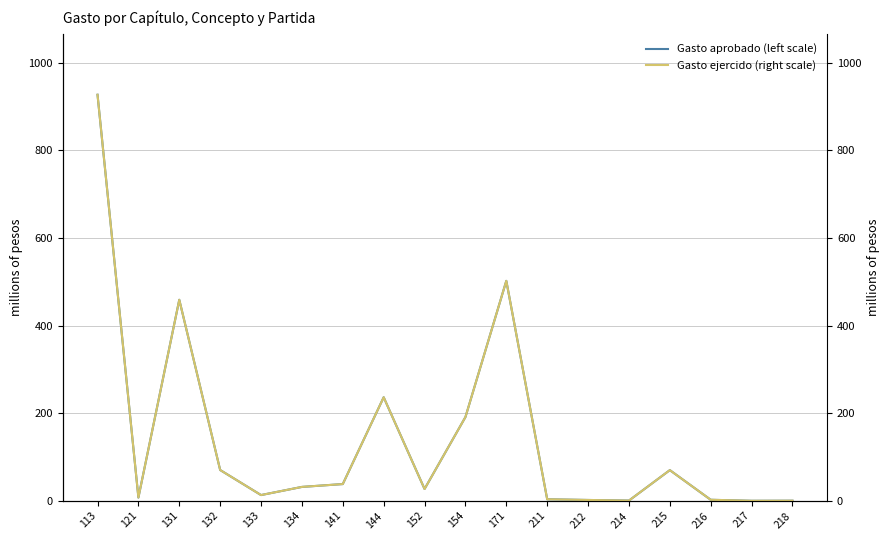

True or false: Gasto ejercido (right scale) and Gasto aprobado (left scale) cross at least once.

False